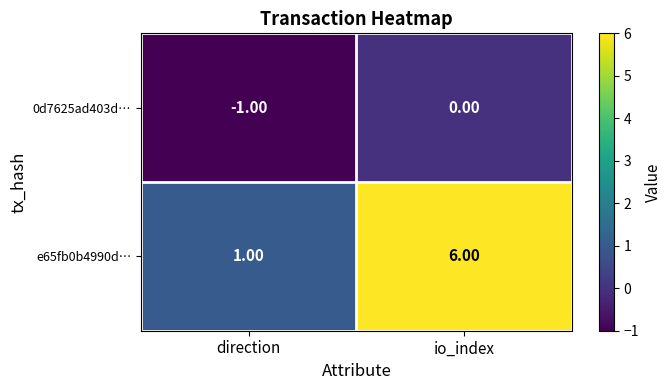

What is the difference between the e65fb0b4990d… values at direction and io_index?

5